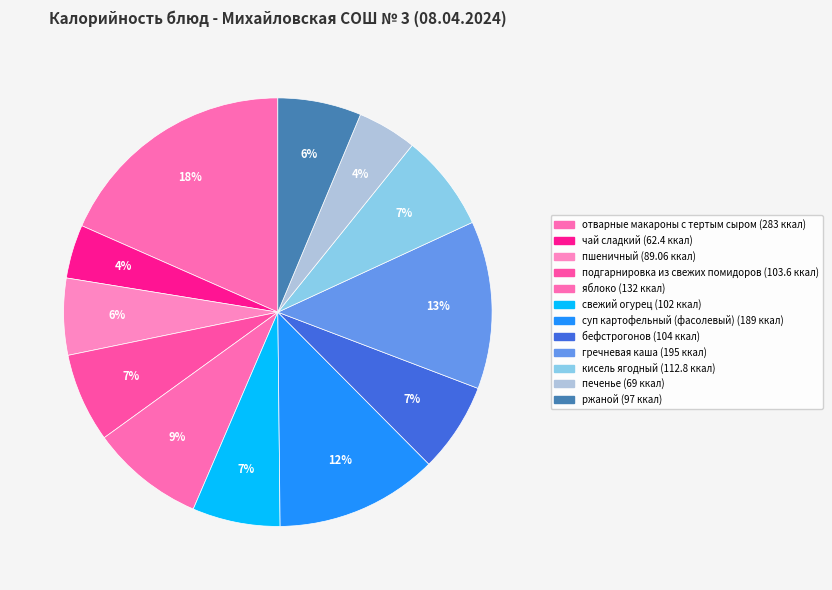

Count the number of slices in the pie.

12